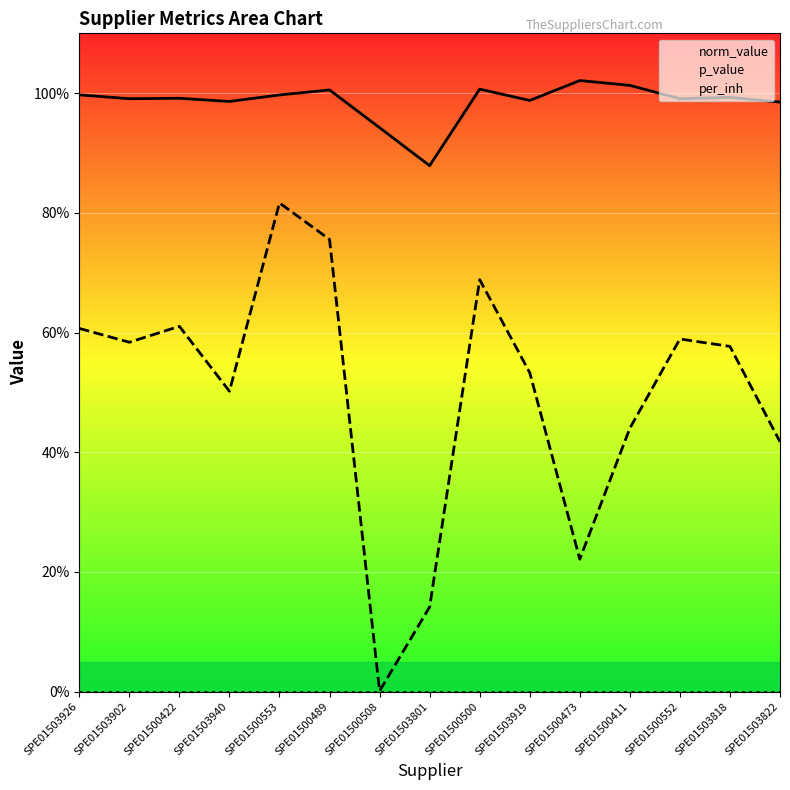

True or false: p_value has a value of 0.2 at SPE01500473.

True